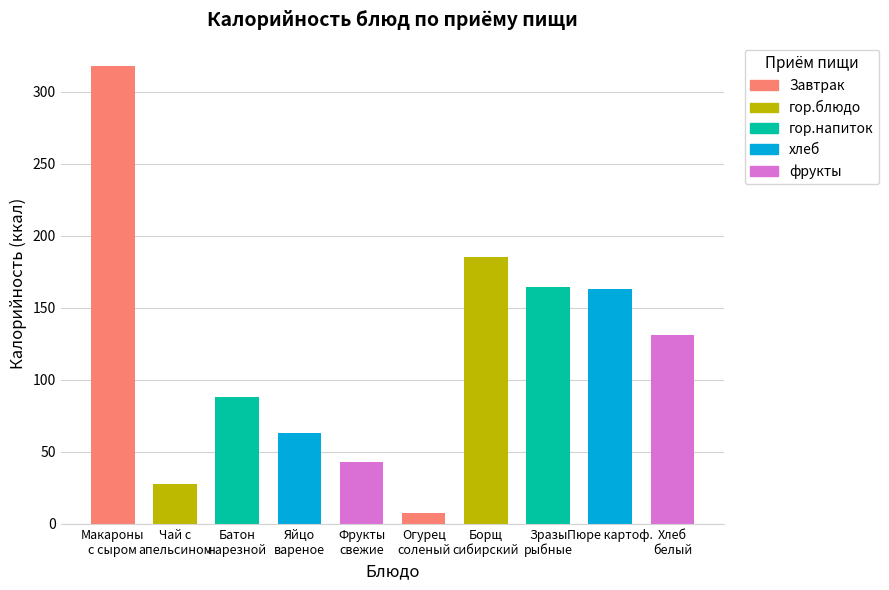

Between Макароны с сыром and Фрукты свежие, which series saw the biggest shift?

Завтрак